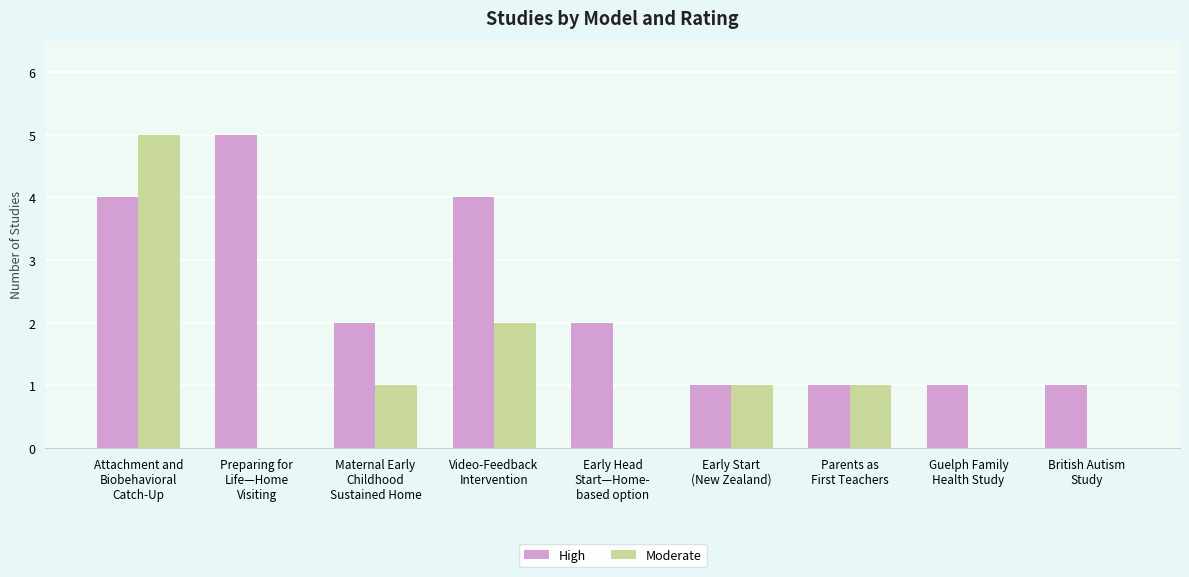

Which series has the largest total across all categories?

High